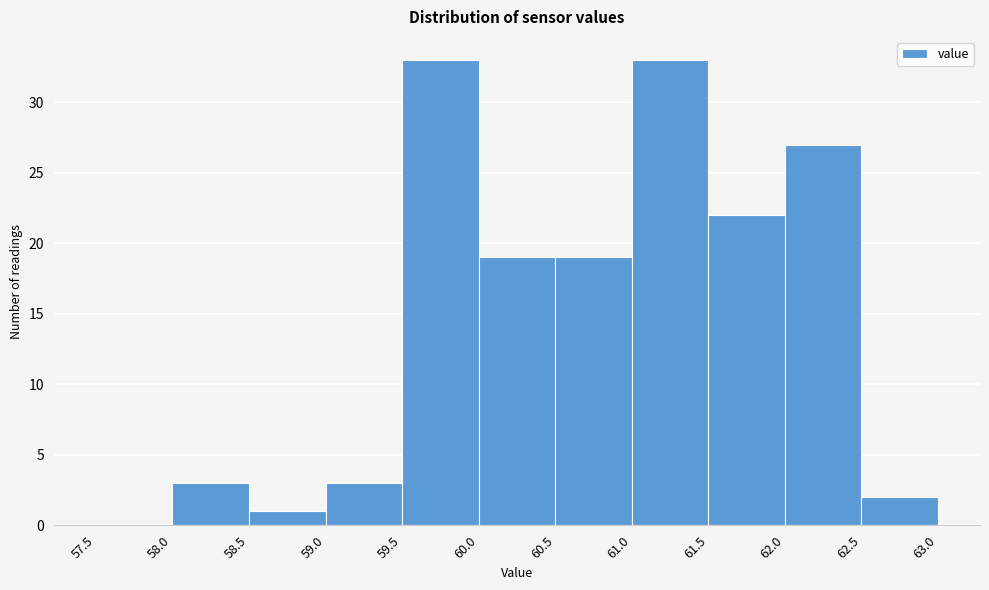

Reading left to right, transcribe this chart: for each bar, give the range it covers on the x-axis and its height. The values are not printed on the chart, so give them approximately, as read against the axis.

57.5 to 58.0: 0
58.0 to 58.5: 3
58.5 to 59.0: 1
59.0 to 59.5: 3
59.5 to 60.0: 33
60.0 to 60.5: 19
60.5 to 61.0: 19
61.0 to 61.5: 33
61.5 to 62.0: 22
62.0 to 62.5: 27
62.5 to 63.0: 2